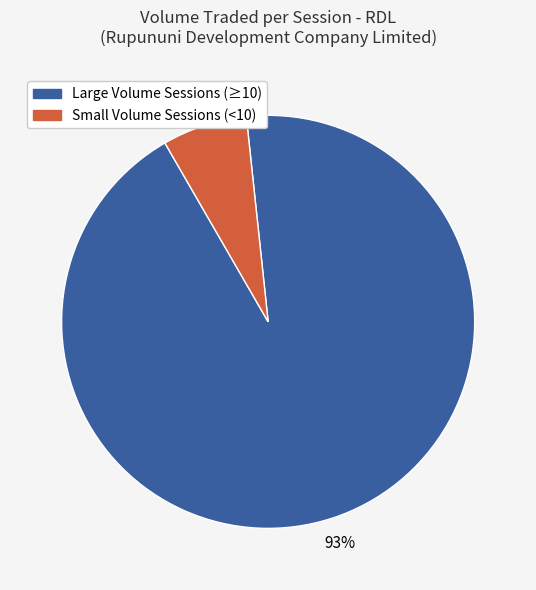

How many slices are in this pie chart?

2